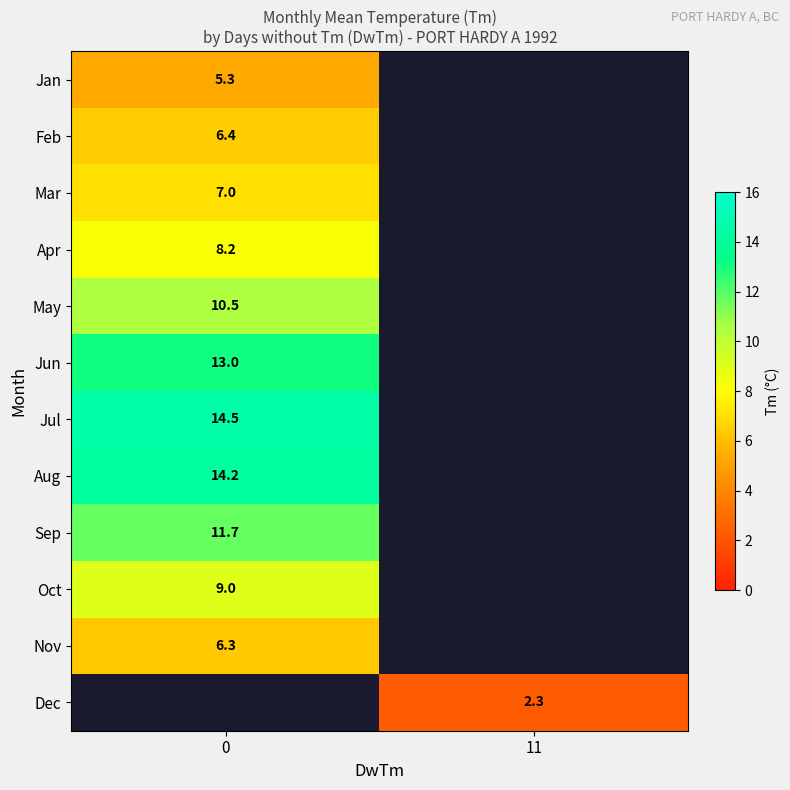

At how many categories does at least one series exceed 6?

1